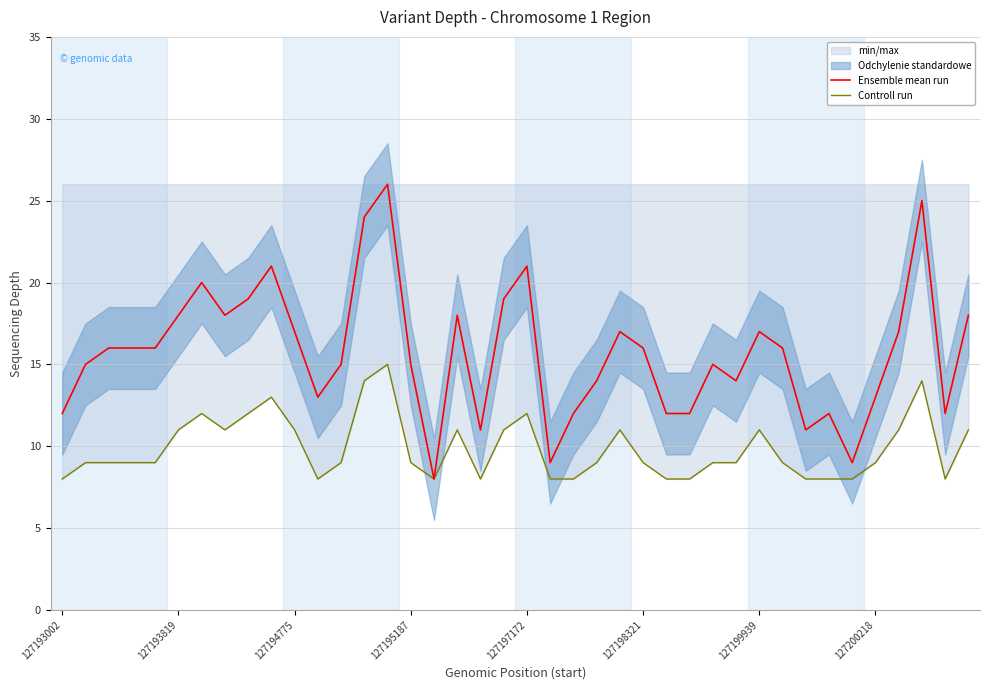

True or false: Controll run and Ensemble mean run intersect in this chart.

False